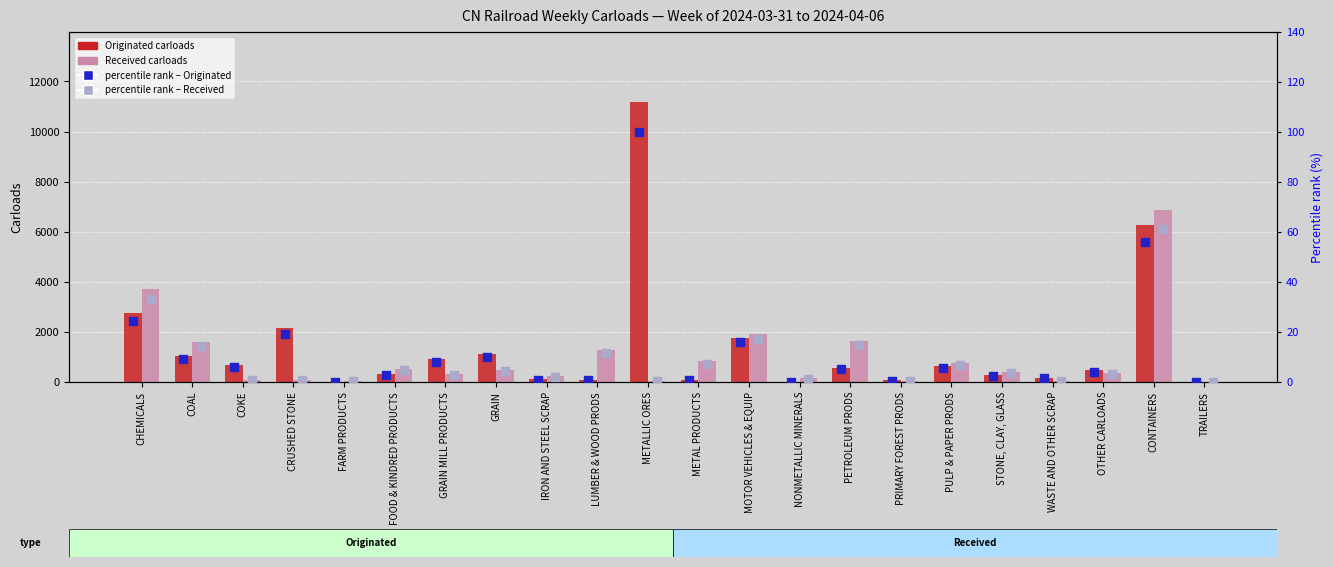

At how many categories does at least one series exceed 7872?

1